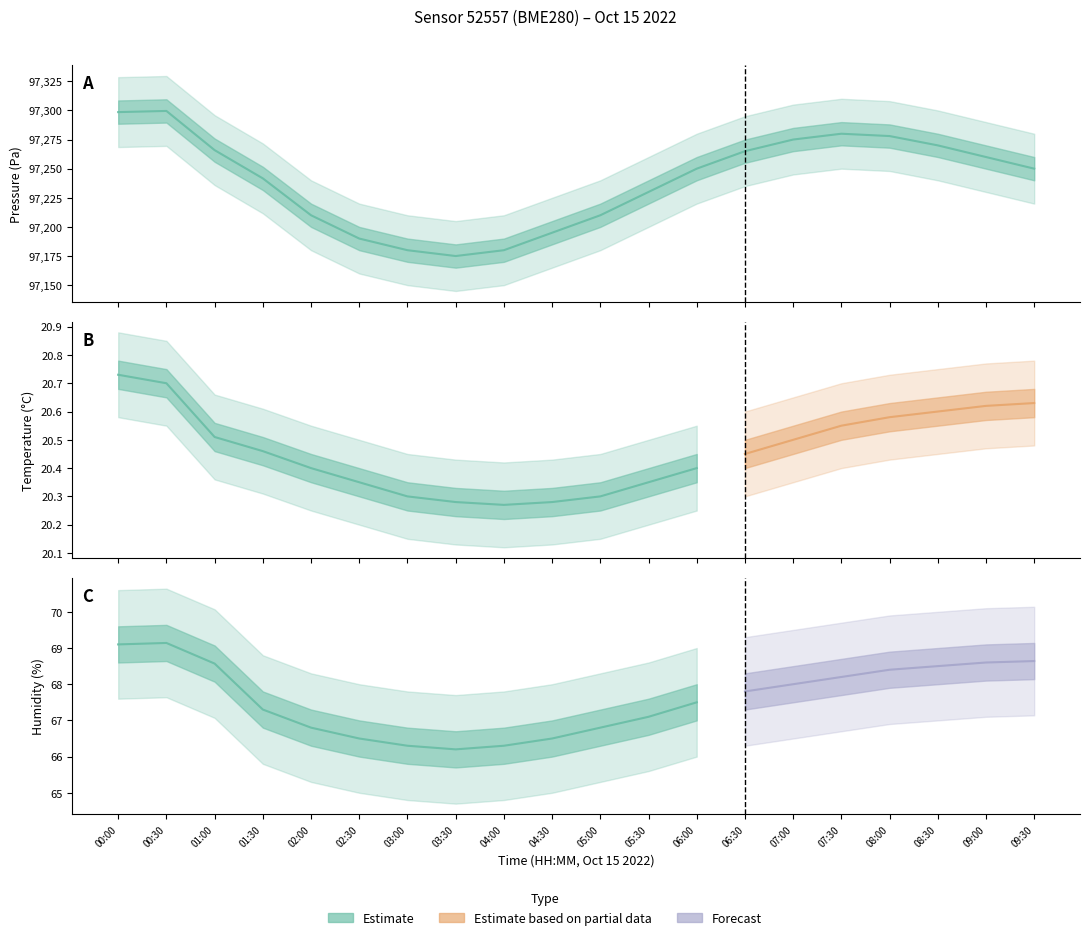

True or false: temperature has a value of 20.4 at 05:30.

True